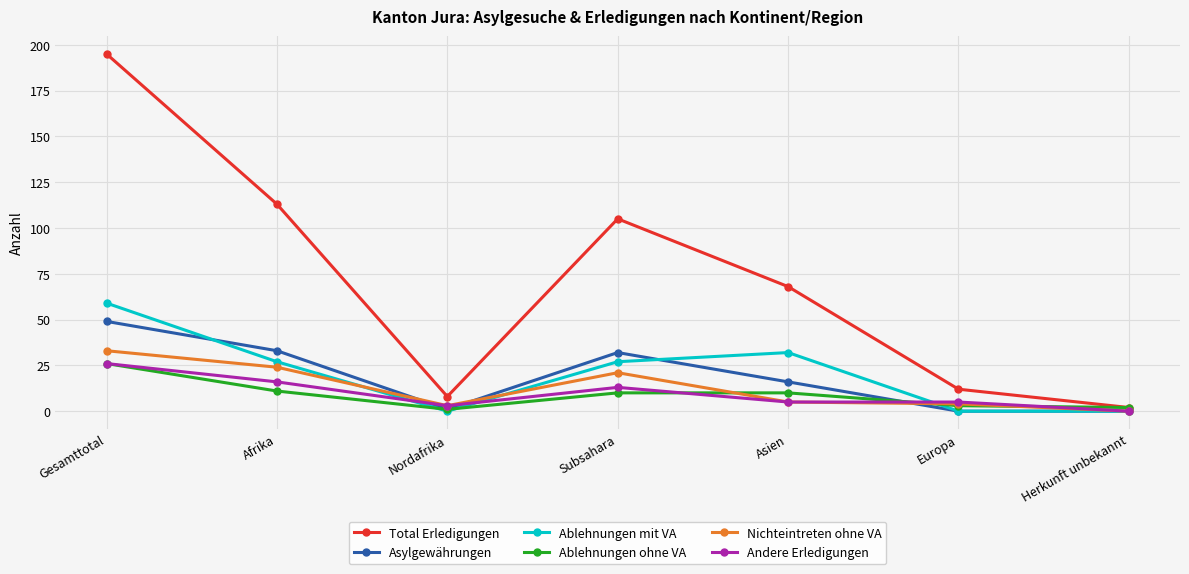

Reading left to right, extract all data points from this chart.

Total Erledigungen: 195	113	8	105	68	12	2
Asylgewährungen: 49	33	1	32	16	0	0
Ablehnungen mit VA: 59	27	0	27	32	0	0
Ablehnungen ohne VA: 26	11	1	10	10	3	2
Nichteintreten ohne VA: 33	24	3	21	5	4	0
Andere Erledigungen: 26	16	3	13	5	5	0